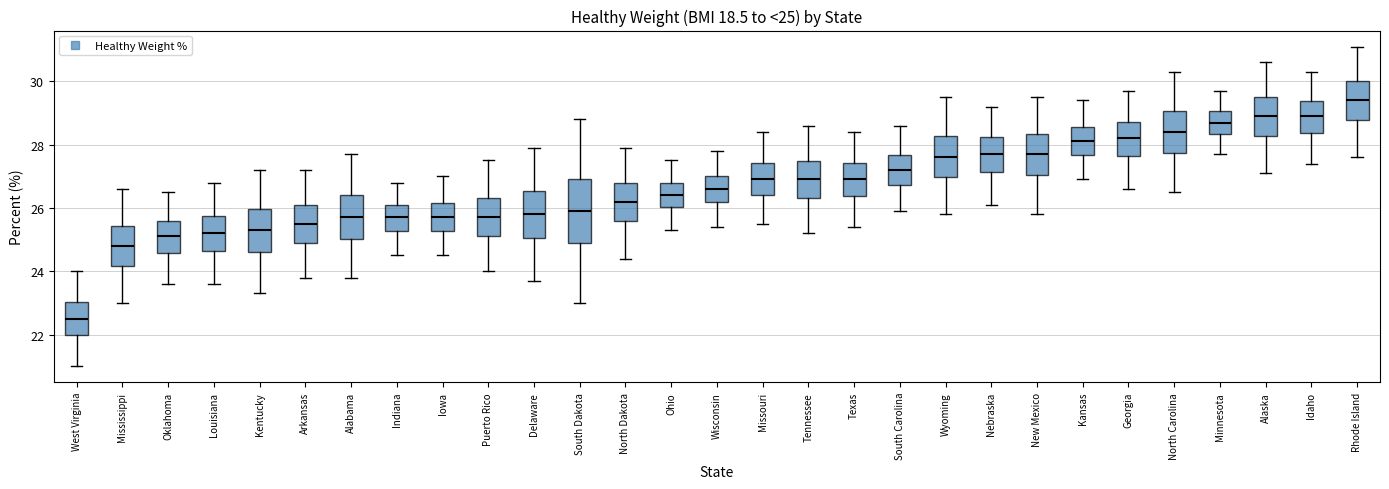

Which box is the tallest, from its lower edge to its upper edge?

South Dakota